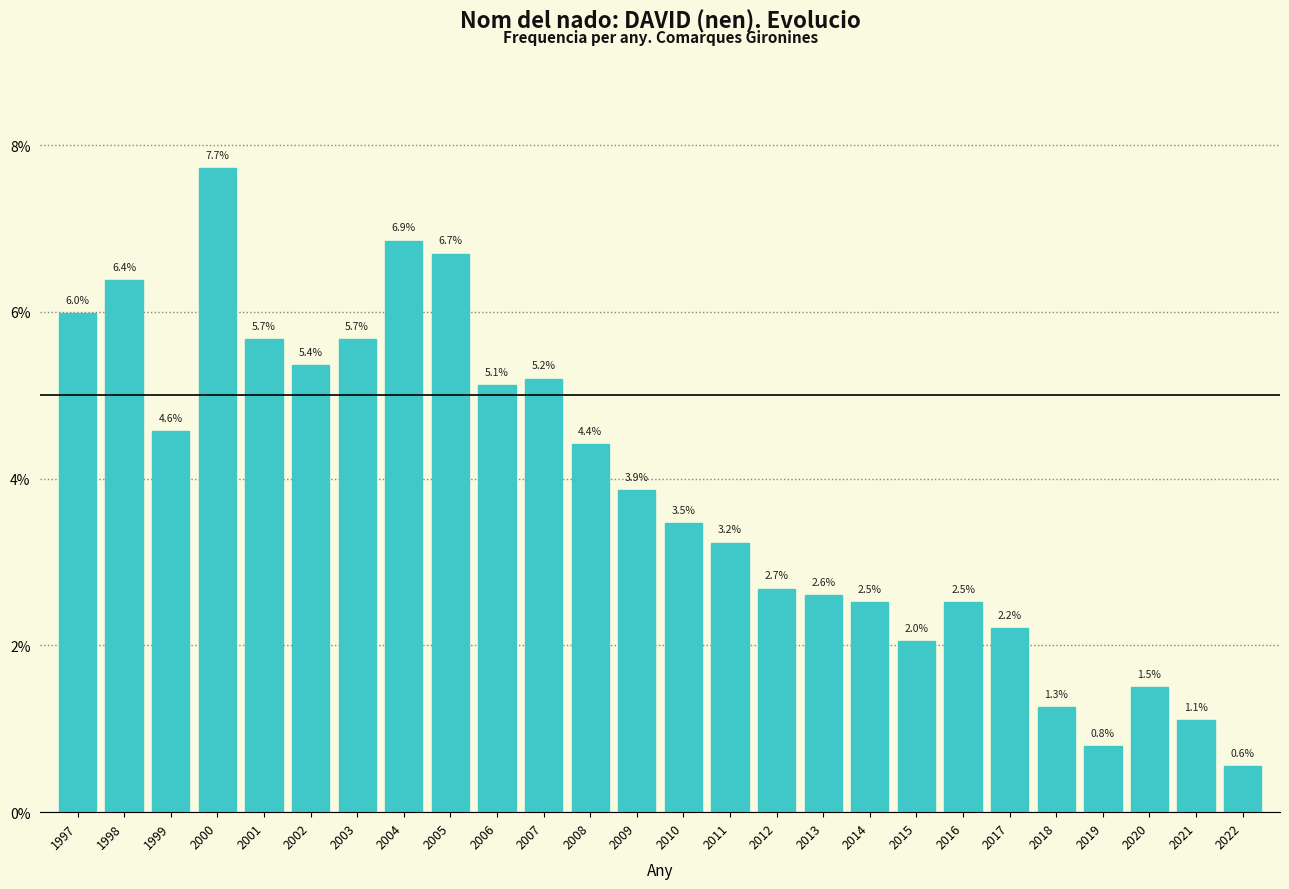

Reading left to right, transcribe all the data shown in this chart.

6.0	6.4	4.6	7.7	5.7	5.4	5.7	6.9	6.7	5.1	5.2	4.4	3.9	3.5	3.2	2.7	2.6	2.5	2.0	2.5	2.2	1.3	0.8	1.5	1.1	0.6